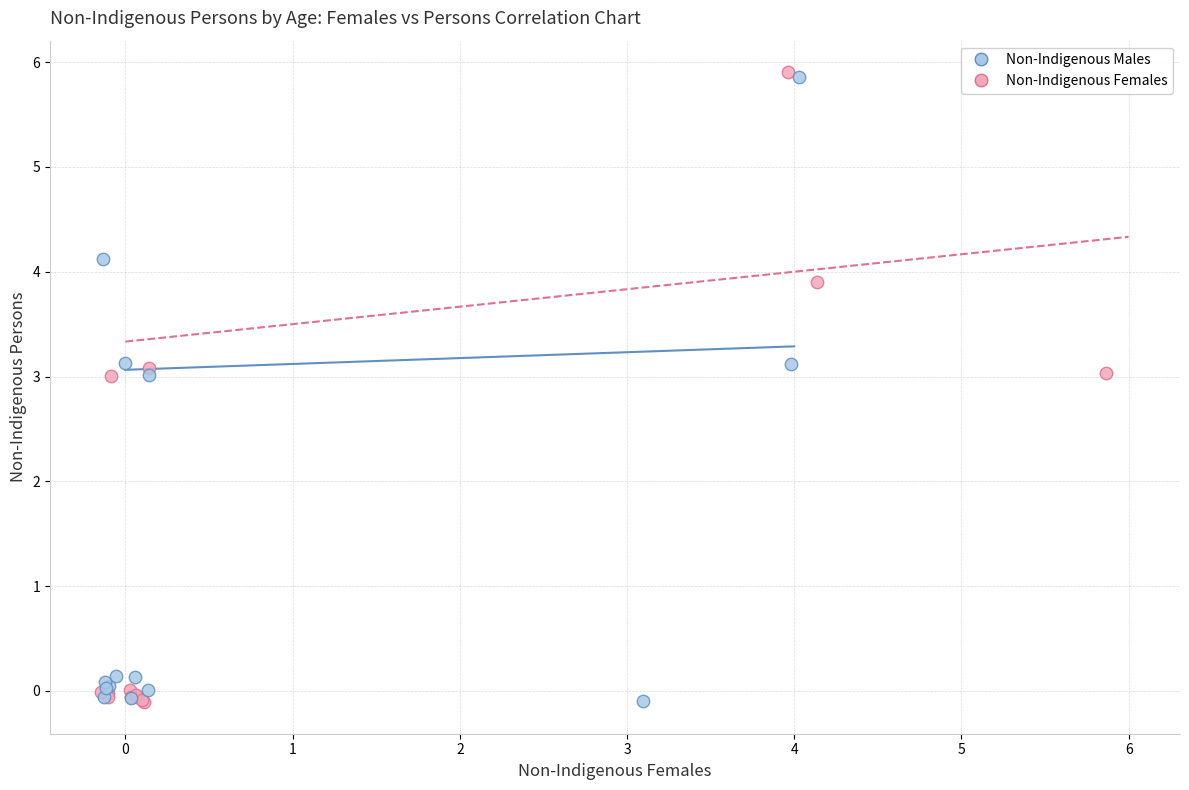

Which series has the largest Y range (max minus min)?

Non-Indigenous Females